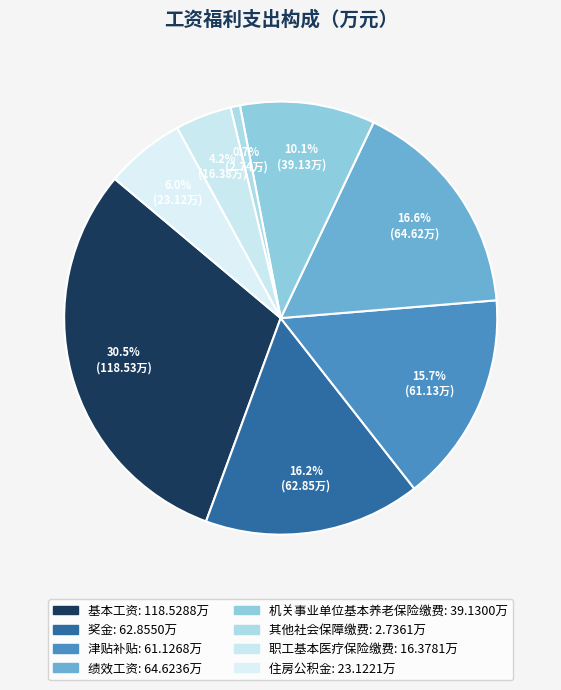

True or false: 住房公积金 accounts for 1% of the total.

False